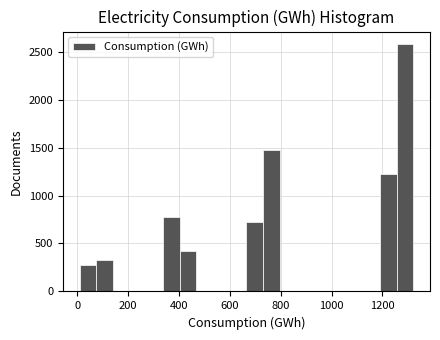

Read against the x-axis, roughly where is the centre of the tallest bar?

1280